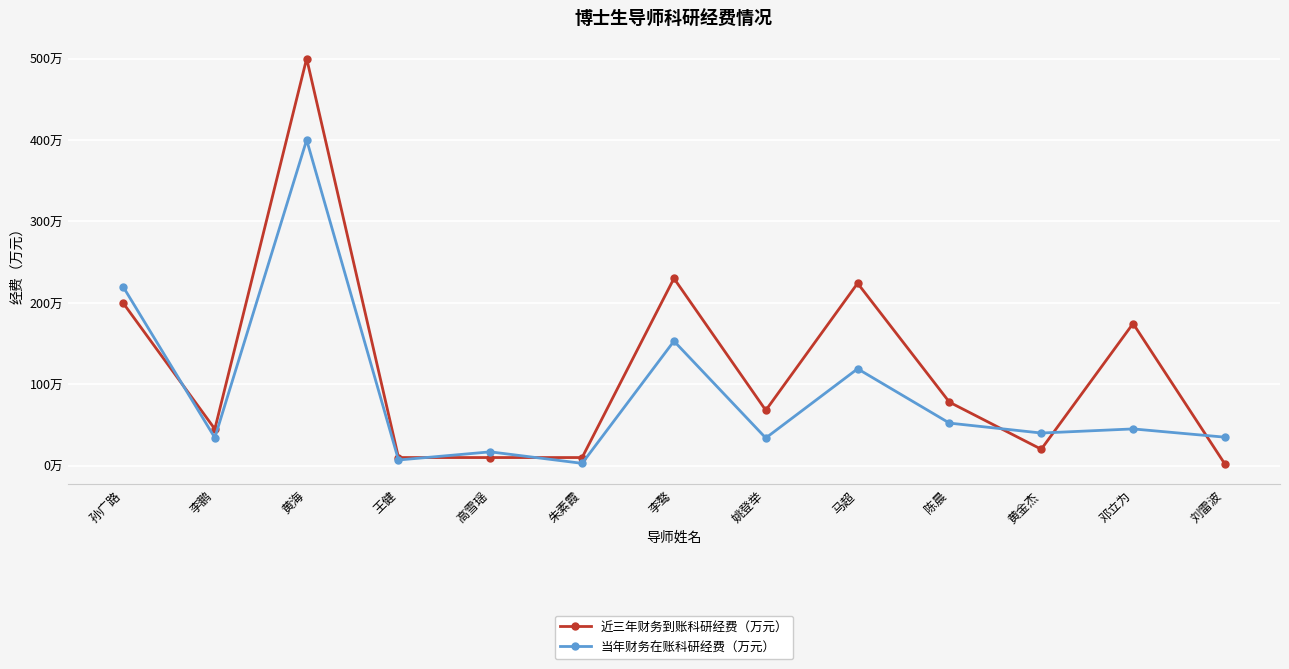

At how many categories does at least one series exceed 198?

4